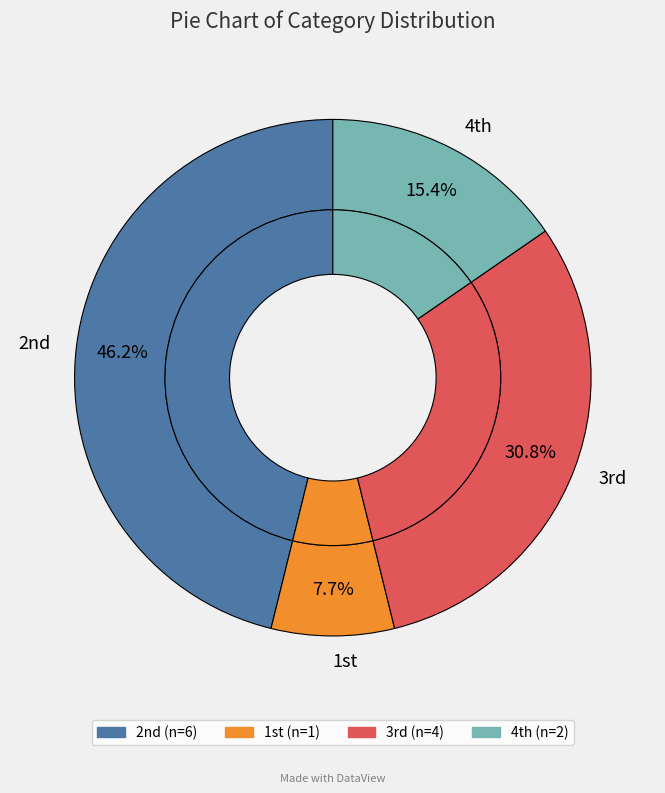

To the nearest percent, what is the average slice percentage?

25%